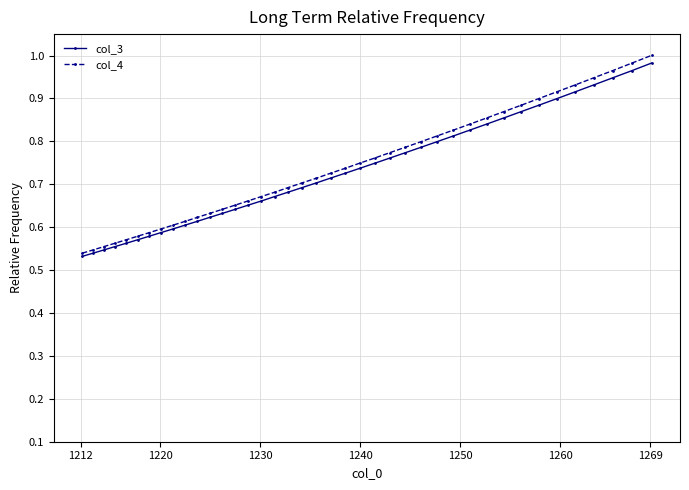

At how many categories does at least one series exceed 0?

40